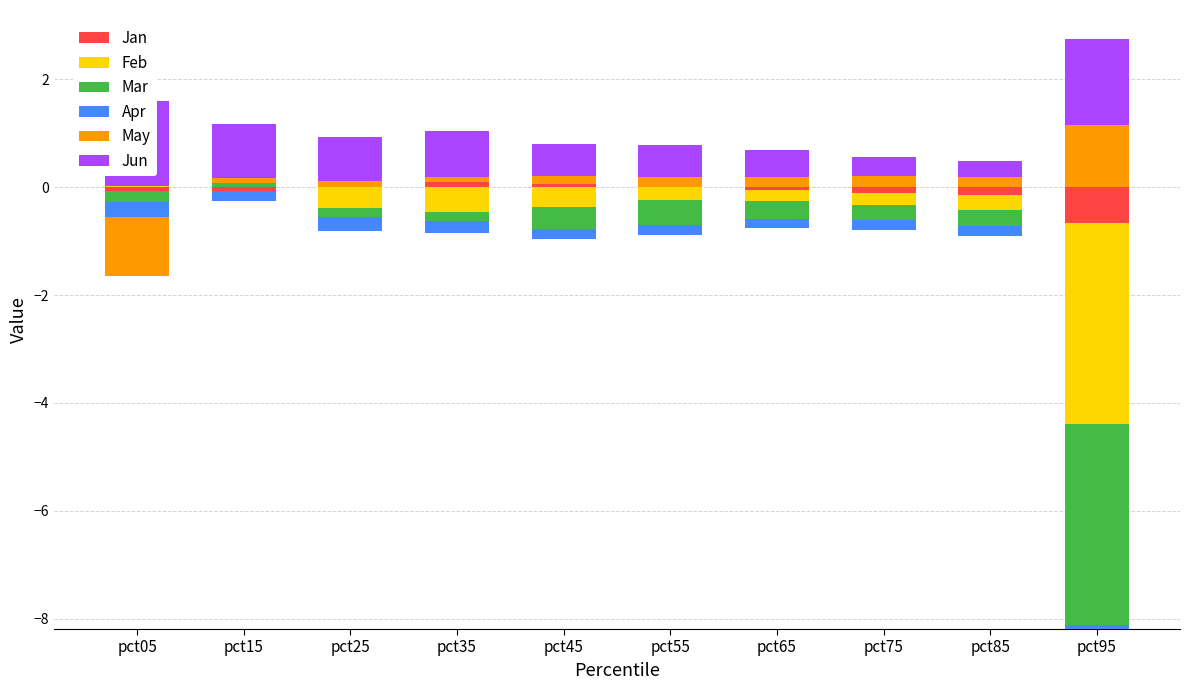

Between pct05 and pct85, which series saw the biggest shift?

Jun